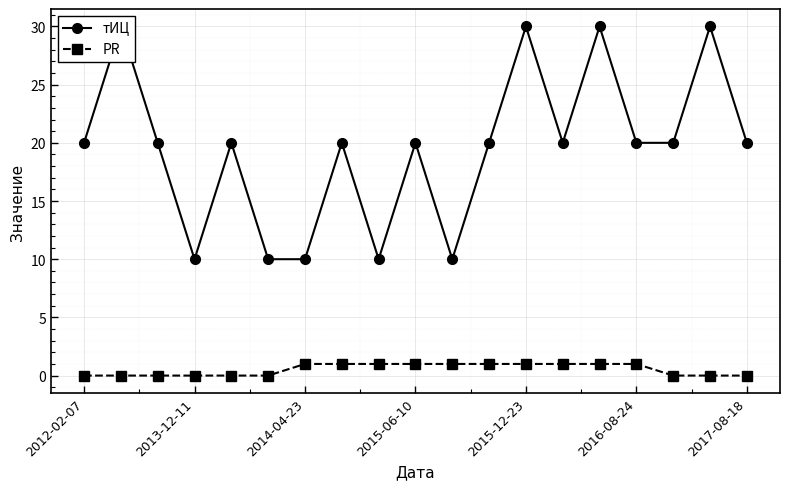

List the series in order of their overall mean, lowest first.

PR, тИЦ